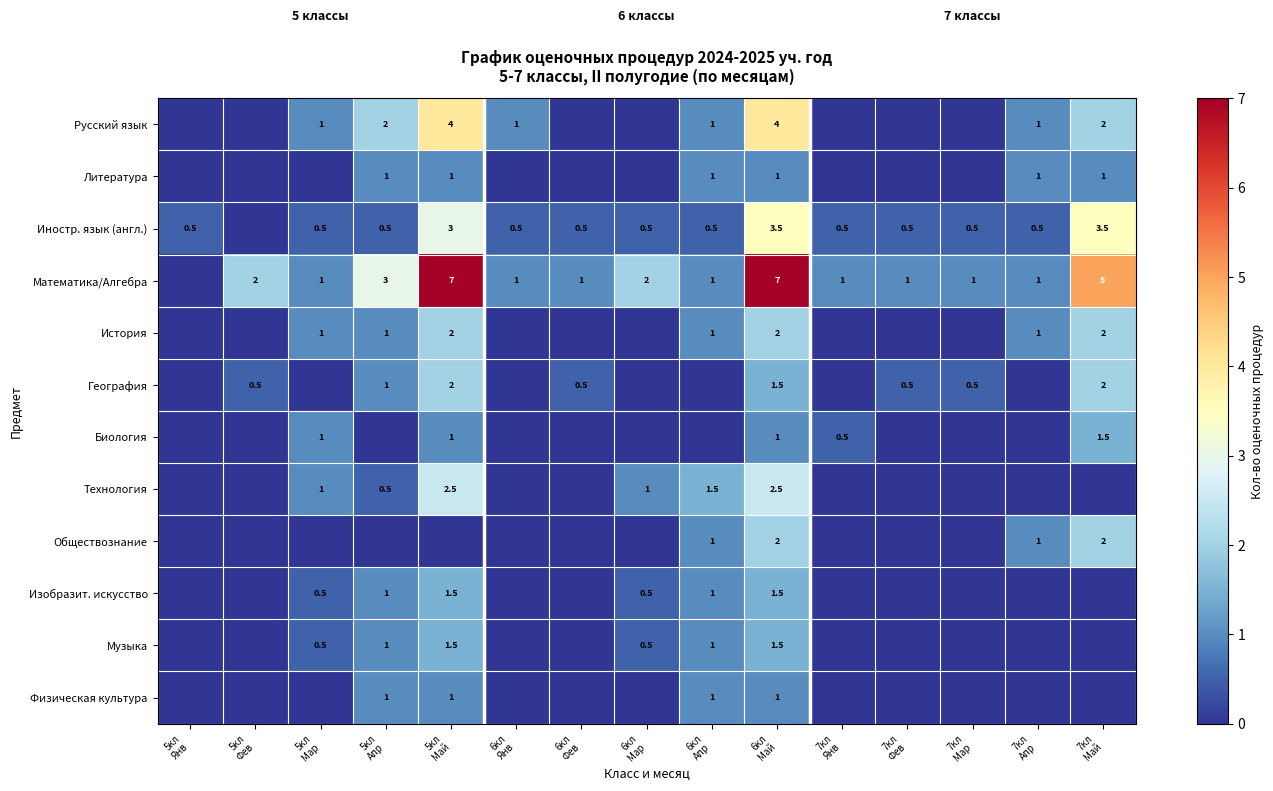

Is it true that Иностр. язык (англ.) equals 4.9 at 7кл Май?

False